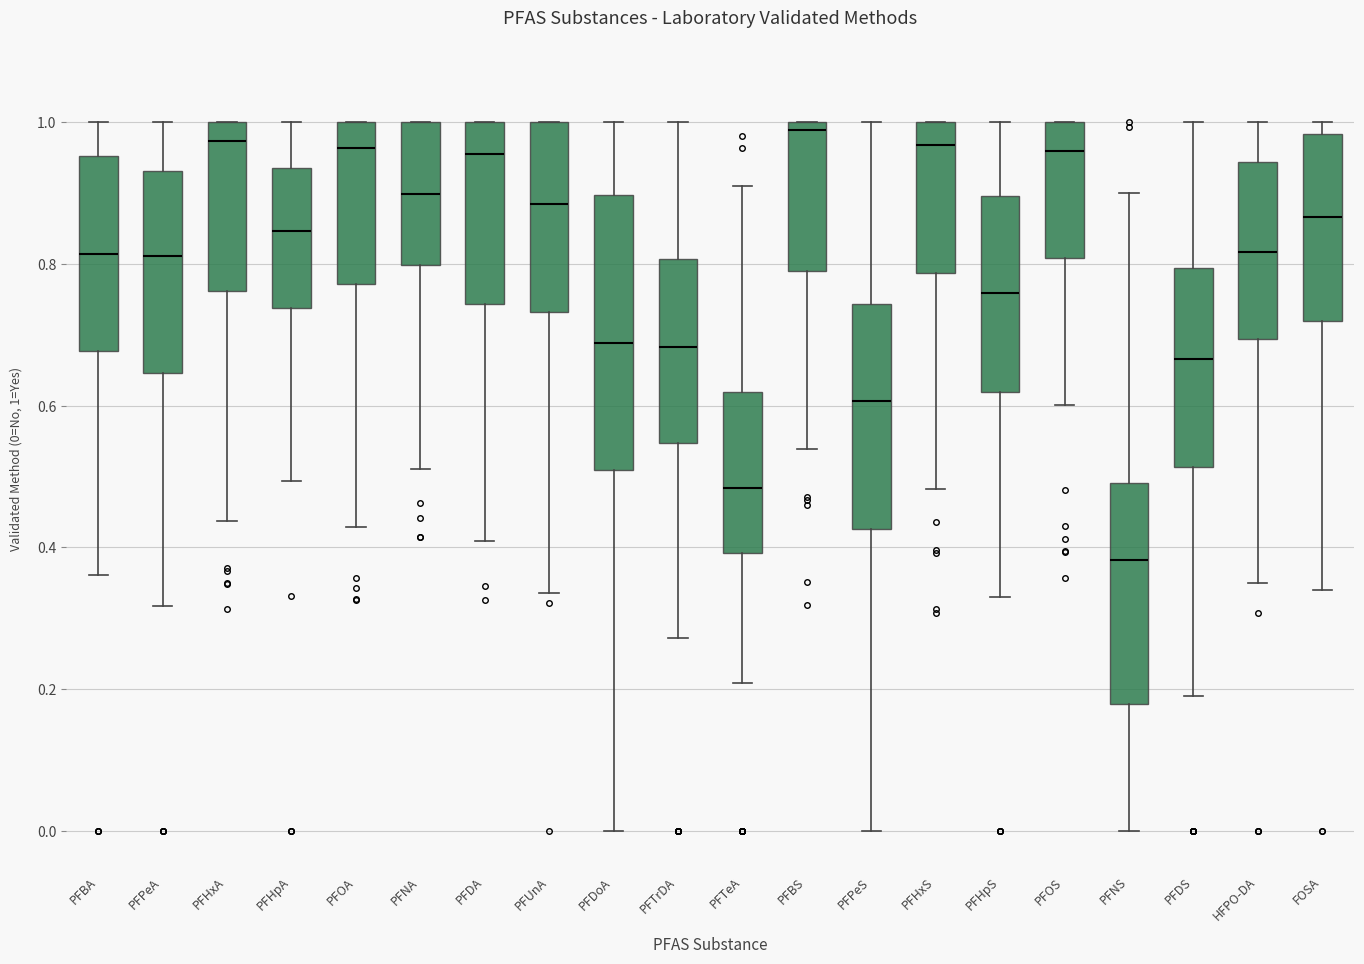

Comparing the boxes themselves (not the whiskers), which one is the tallest?

PFDoA